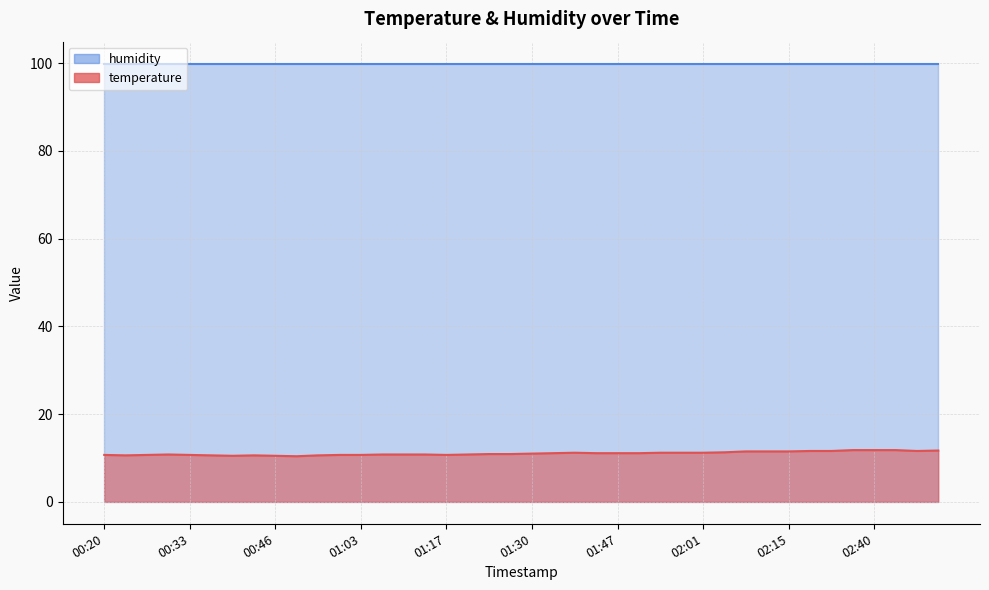

What is the difference between the values at 00:26 and 02:01?

0.5